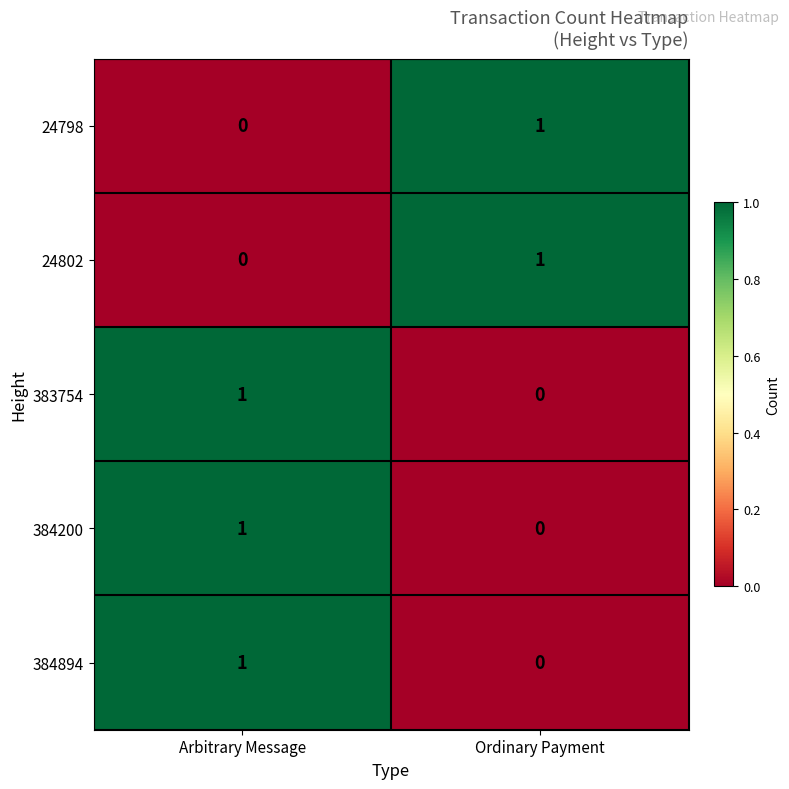

What is the spread (max minus min) of values at Ordinary Payment?

1